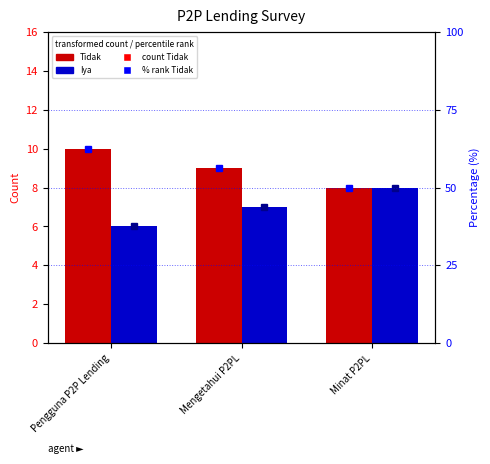

Between Pengguna P2P Lending and Minat P2PL, which series saw the biggest shift?

% Tidak